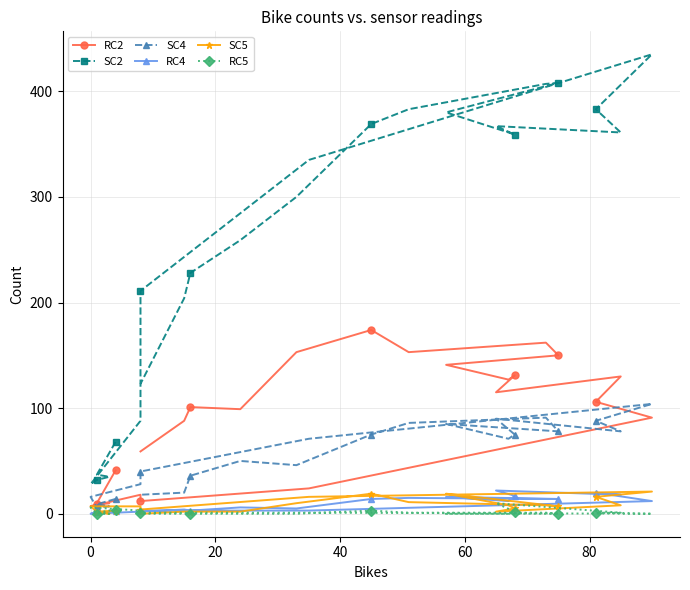

How many distinct data groups are displayed?

6